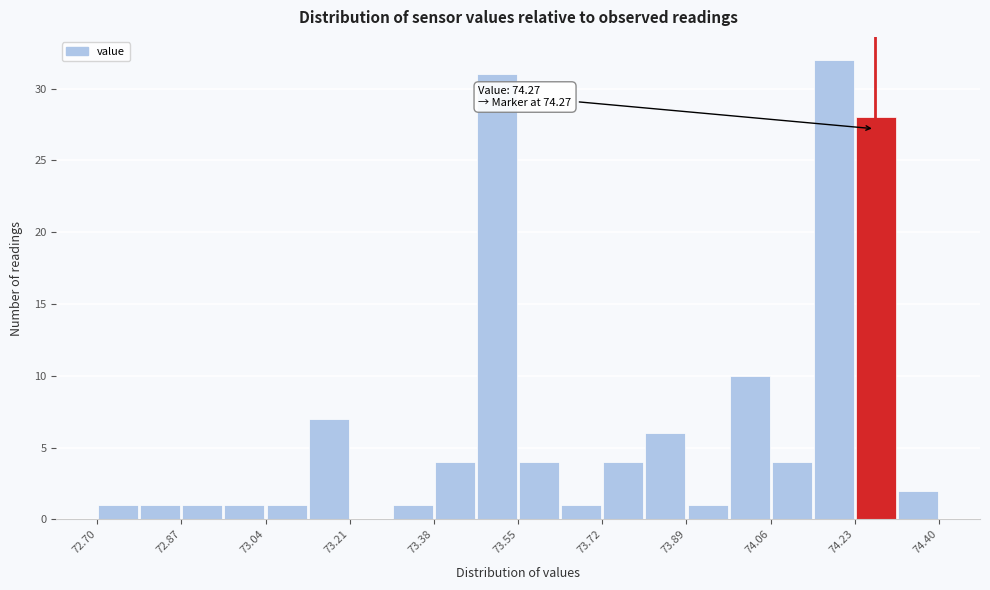

Which range on the x-axis has the tallest bar?

74.145 to 74.230